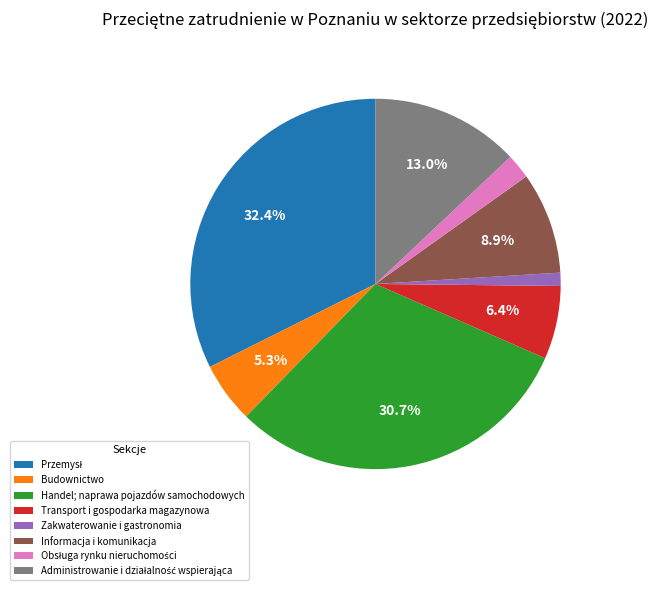

Which slice is the smallest?

Zakwaterowanie i gastronomia